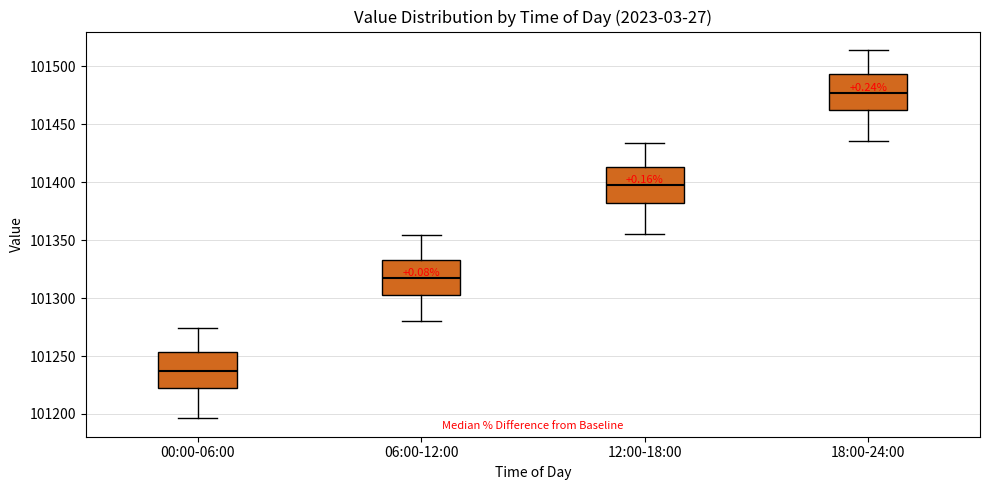

Reading left to right, read every box against the y-axis: the position of its median line, the range the box covers, and the ends of its whiskers. The values are not printed on the chart, so give them approximately, as read against the axis.

00:00-06:00: median 101235, box 101220 to 101255, whiskers 101195 to 101275
06:00-12:00: median 101315, box 101300 to 101335, whiskers 101280 to 101355
12:00-18:00: median 101395, box 101380 to 101415, whiskers 101355 to 101435
18:00-24:00: median 101475, box 101460 to 101495, whiskers 101435 to 101515